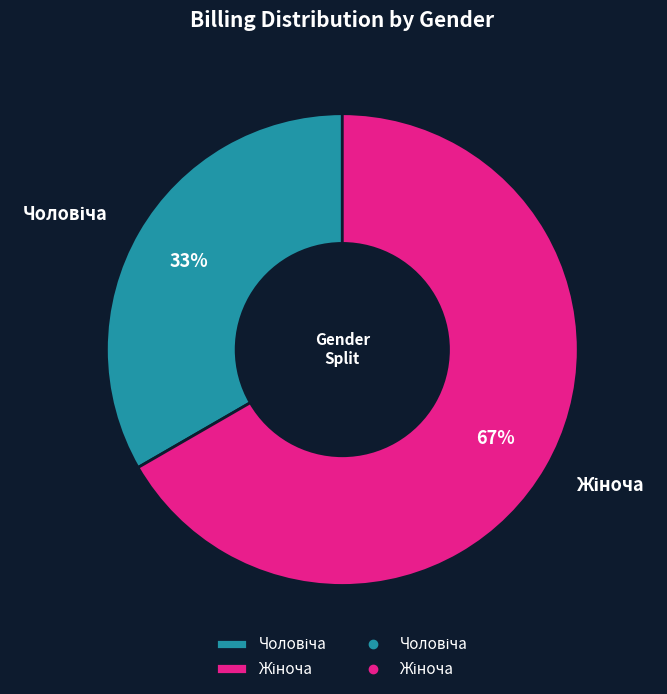

How many segments does this pie chart have?

2